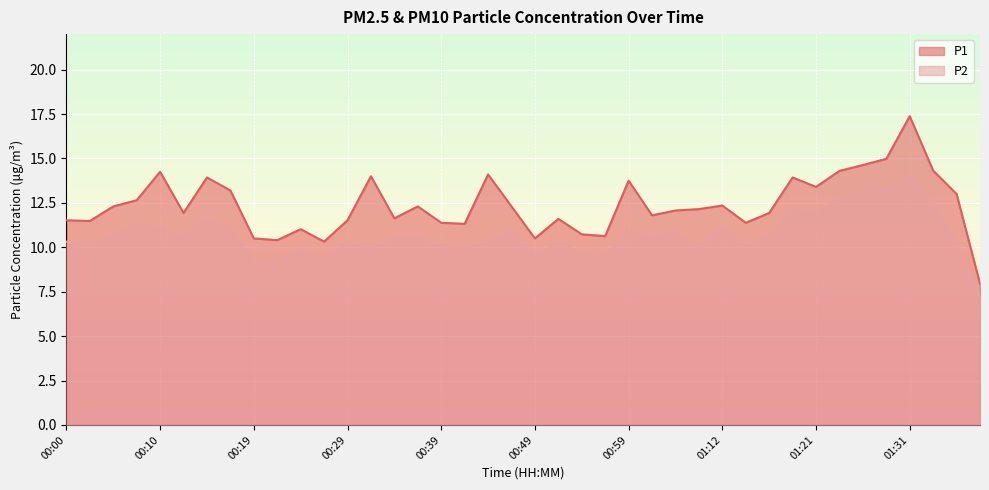

True or false: P1 and P2 intersect in this chart.

False